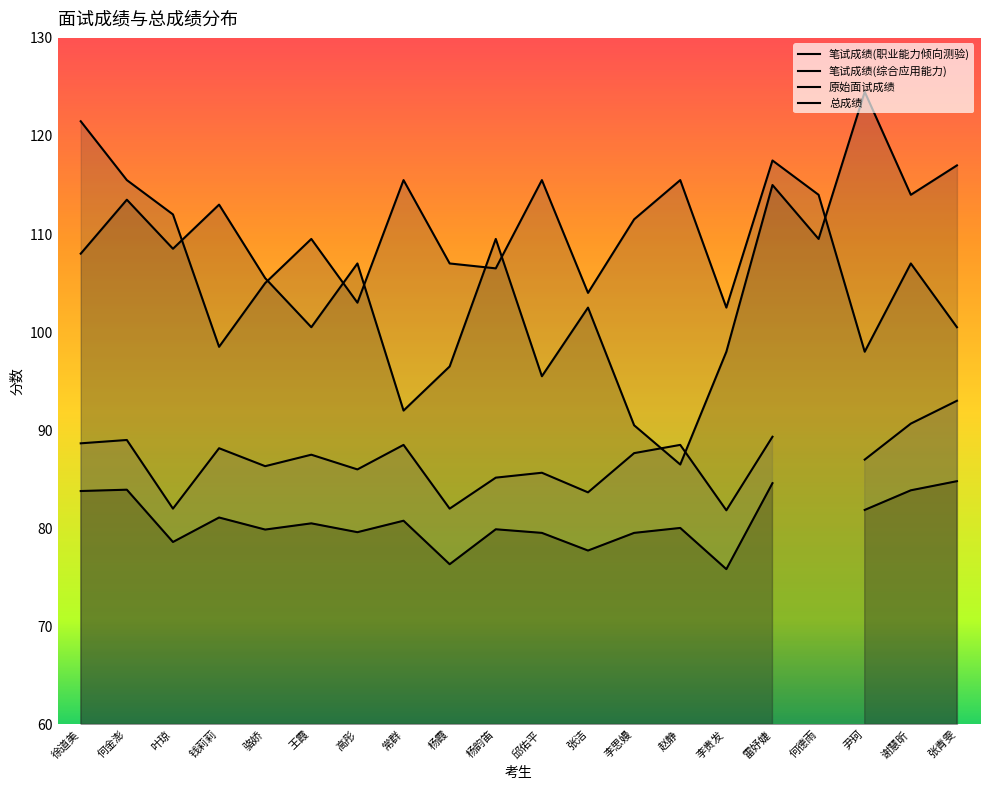

Which has a higher value, 高彤 or 李思嫚?

高彤